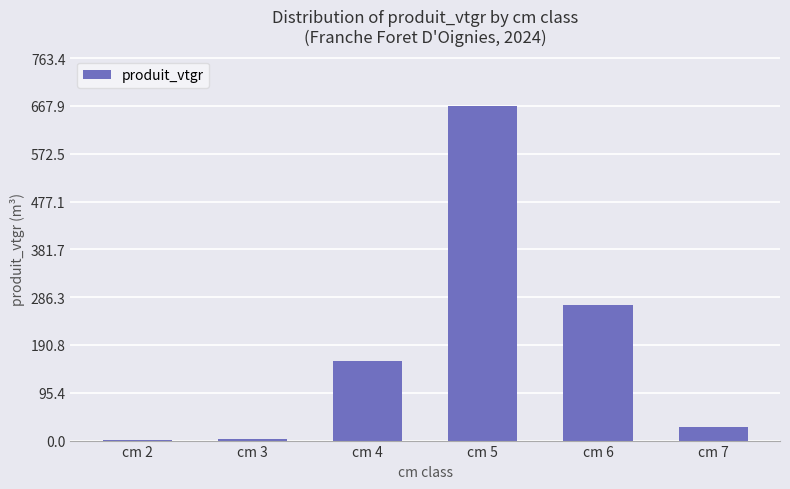

Are the bars horizontal?

No